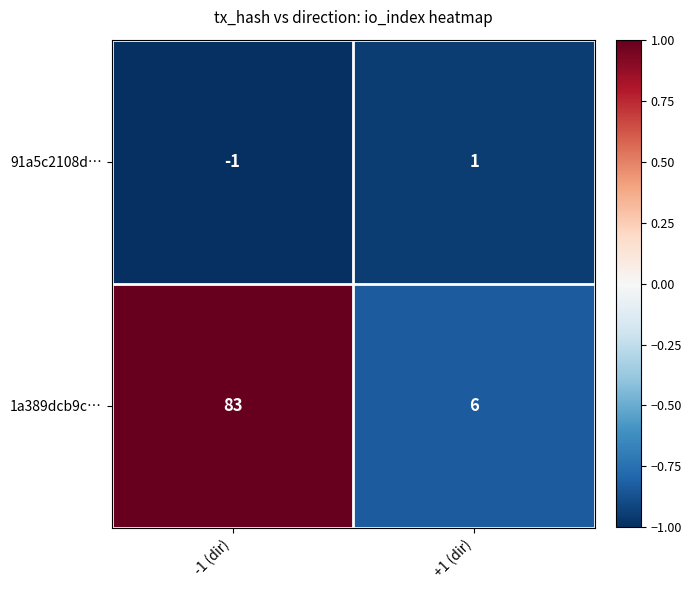

Which series changed the most between -1 (dir) and +1 (dir)?

1a389dcb9c…